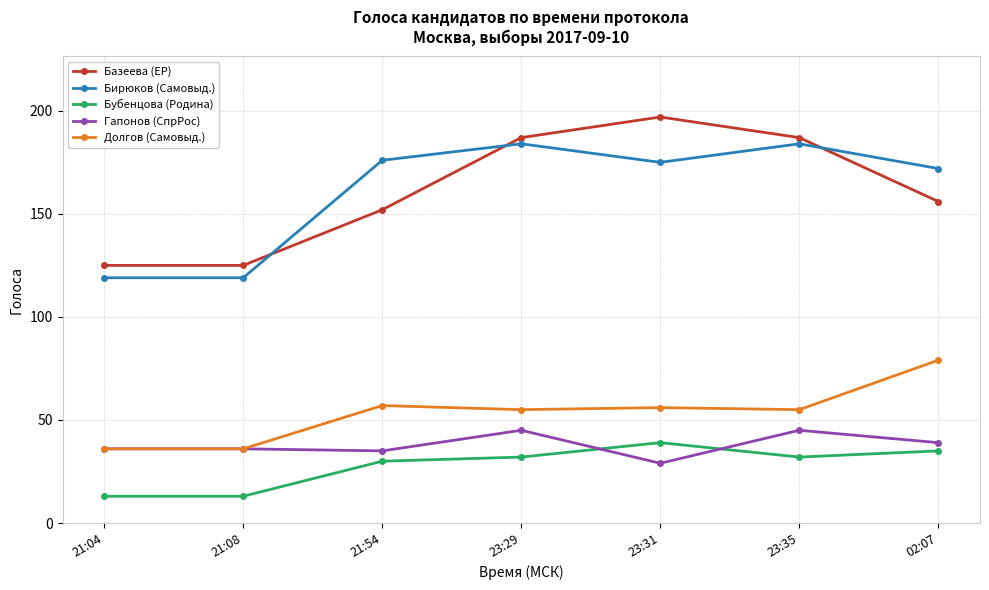

True or false: Бубенцова (Родина) has more than 1 points higher than both neighbors.

False